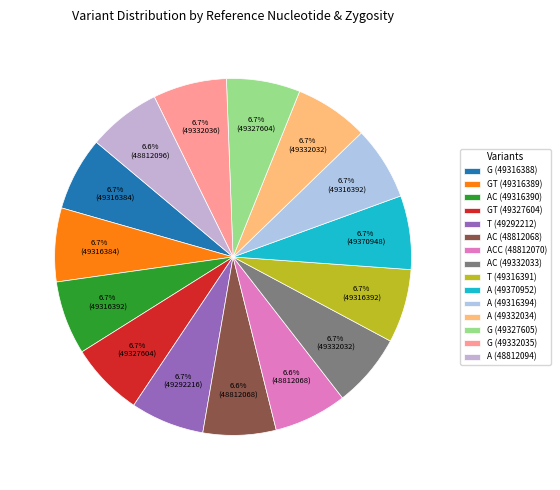

To the nearest percent, what is the average slice percentage?

7%